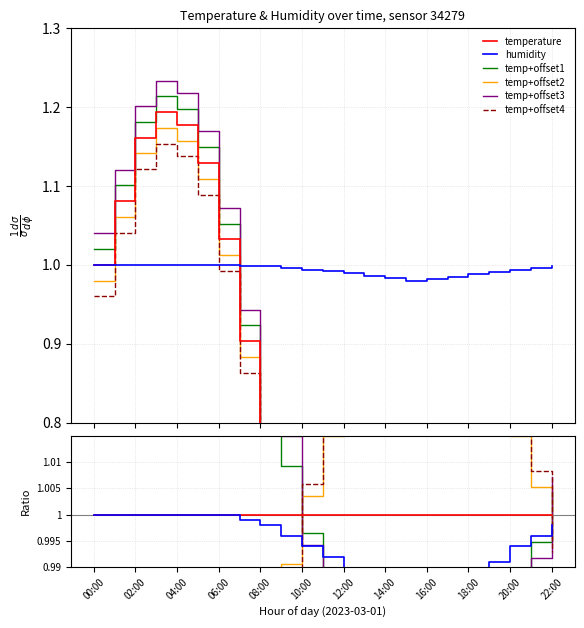

At which label is temperature closest to 1?

00:00